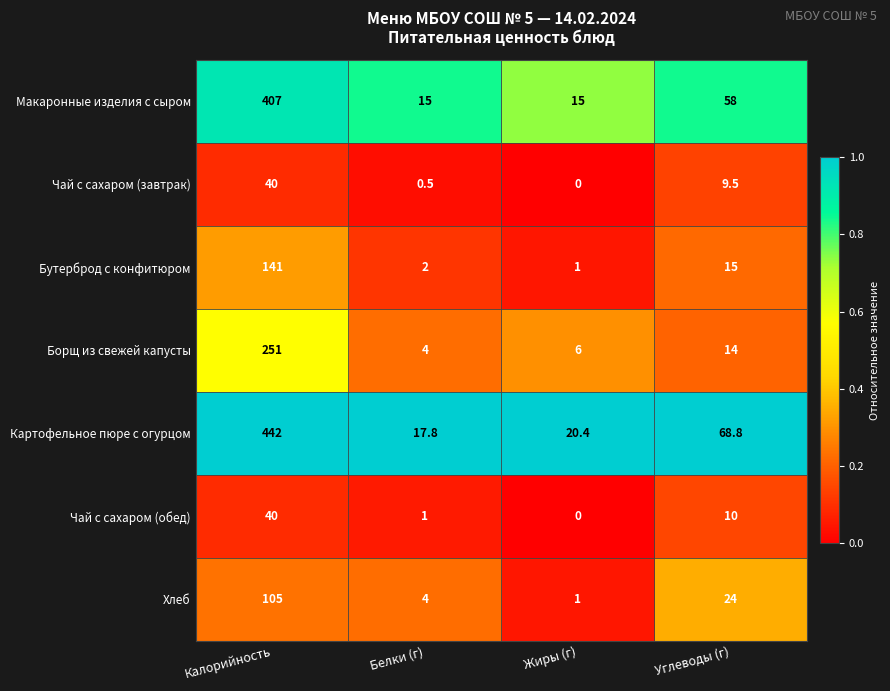

Is it true that Бутерброд с конфитюром equals 141.0 at Калорийность?

True